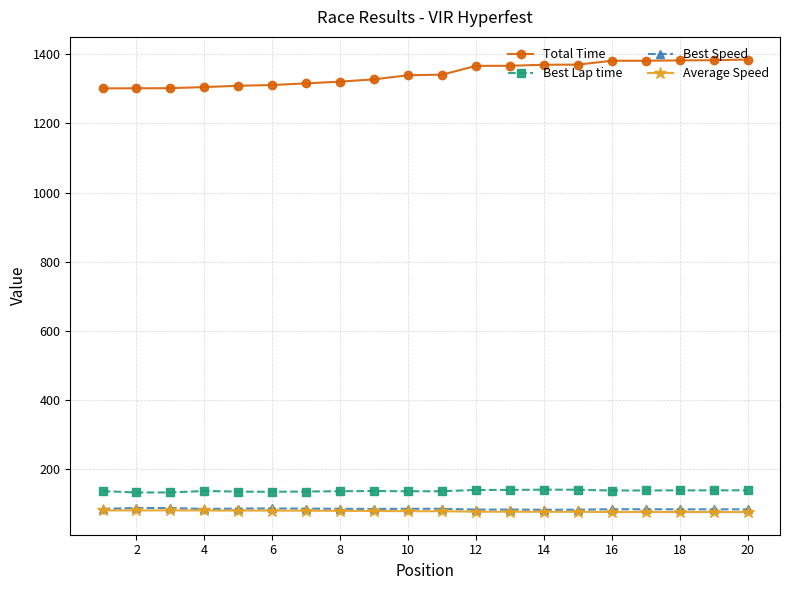

At how many categories does at least one series exceed 1031?

20